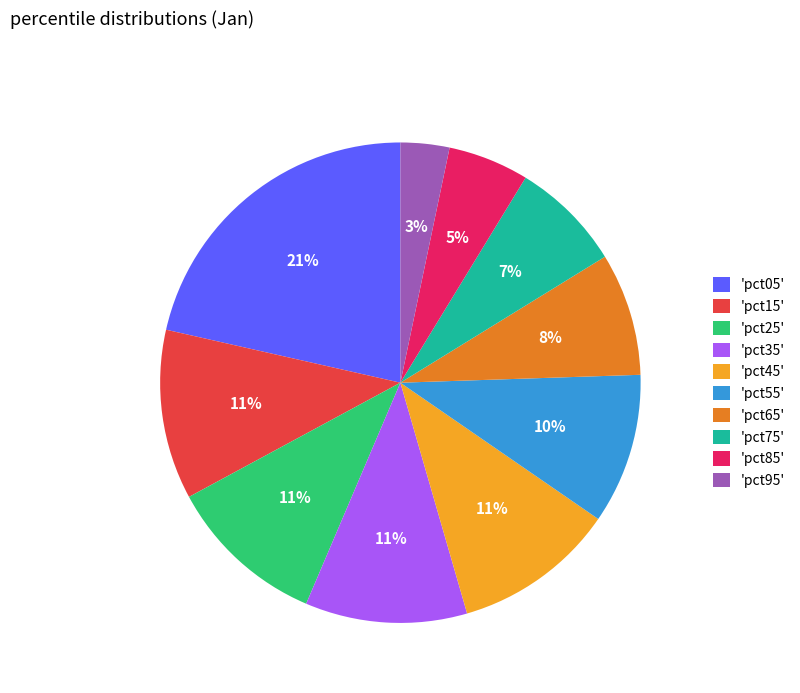

To the nearest percent, what is the combined percentage of 'pct45' and 'pct95'?

14%